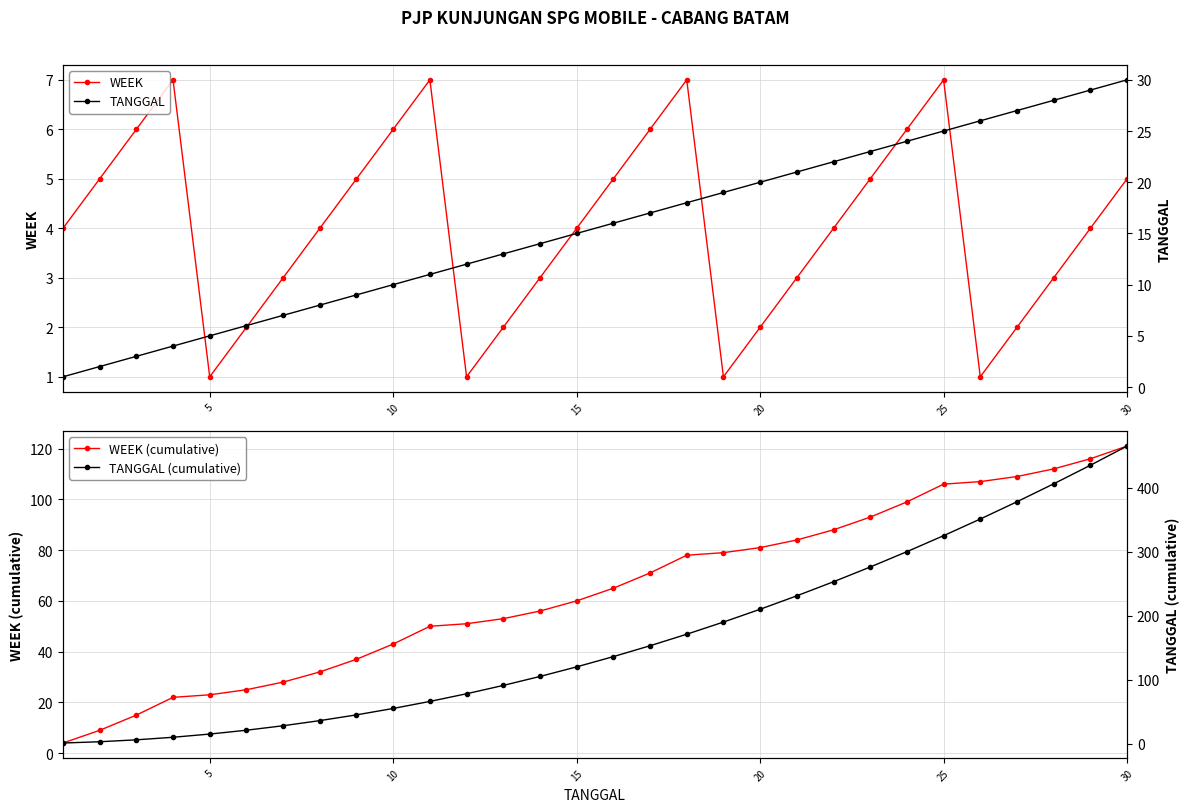

Where is the first local minimum for WEEK?

5